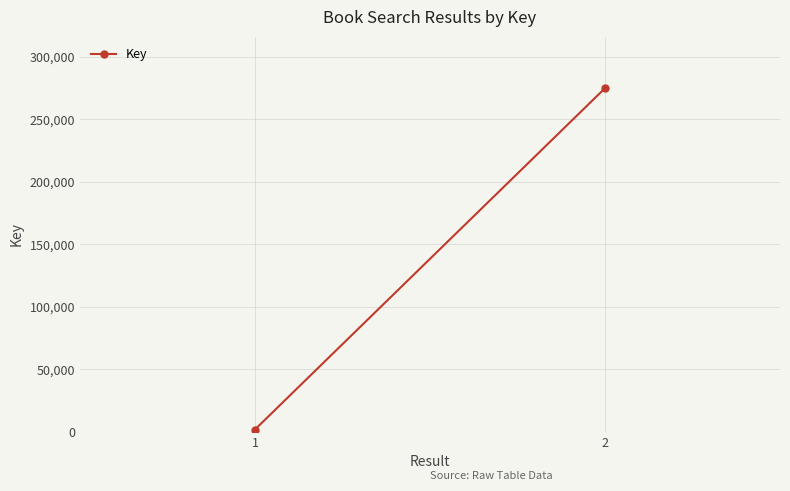

What is the approximate value at 2?

274894